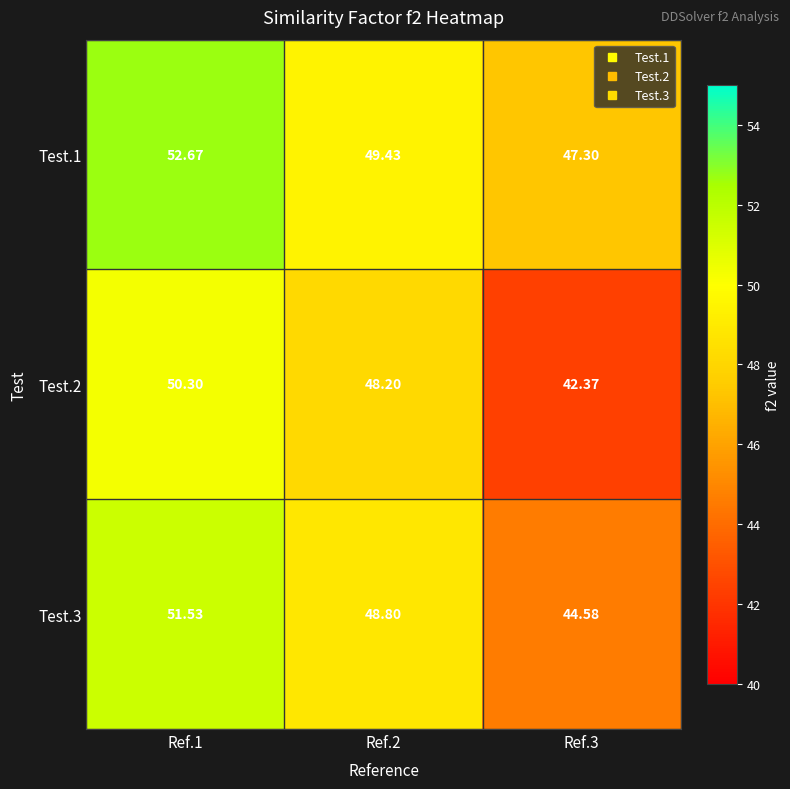

Is the value of Test.2 at Ref.2 greater than the value of Test.3 at Ref.1?

No